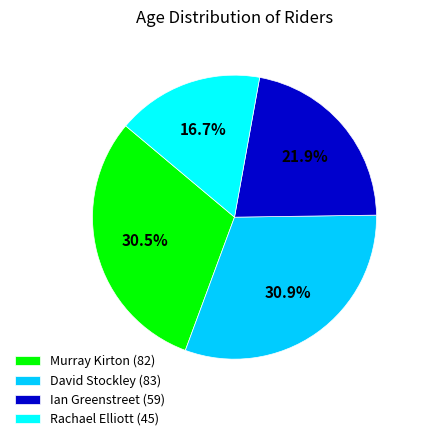

Do Rachael Elliott (45) and Ian Greenstreet (59) together represent more than half of the pie?

No